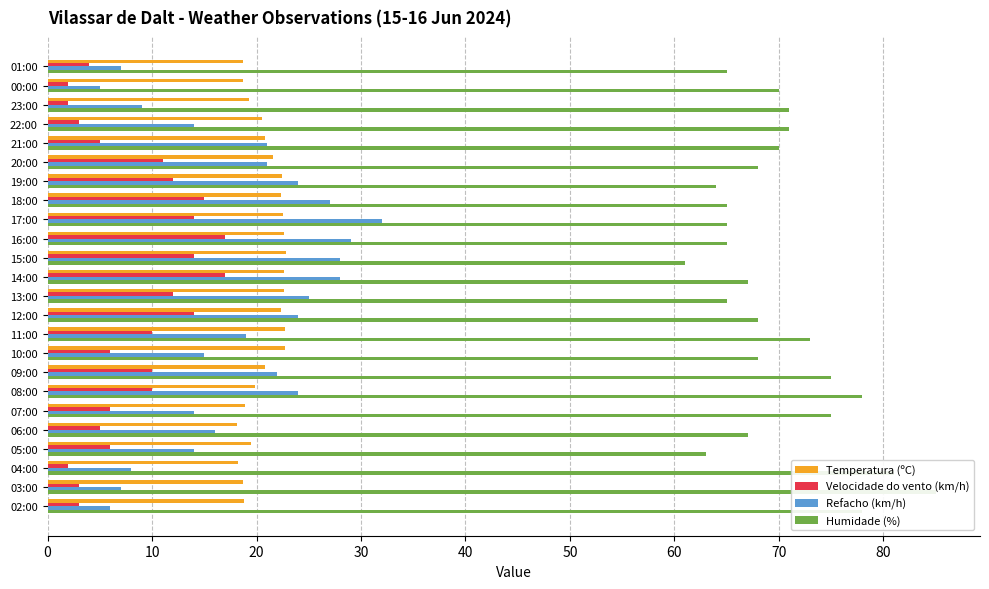

How many bars are there in each group?

4